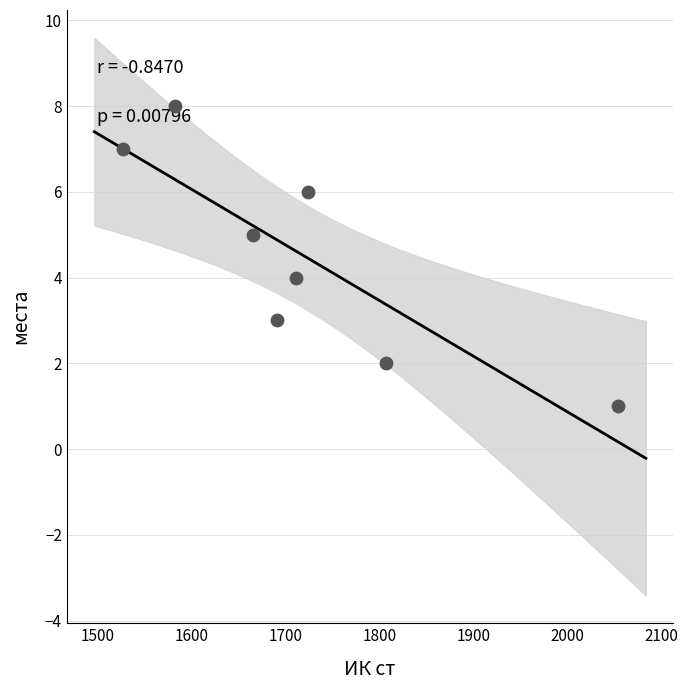

What is the range of X values (max minus min)?

526